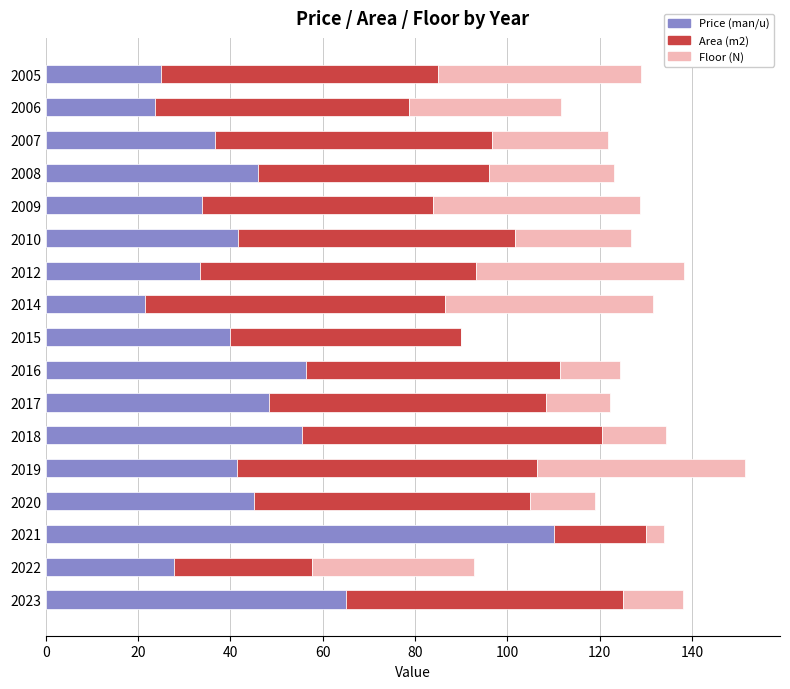

The value of Price (man/u) at 2018 is 55.4. True or false?

True